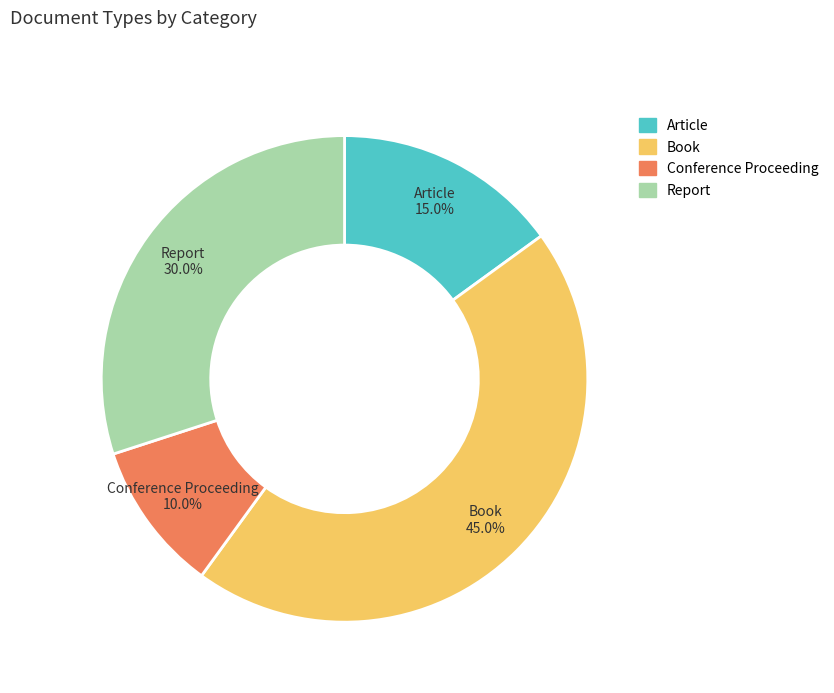

To the nearest percent, what portion does Conference Proceeding represent?

10%